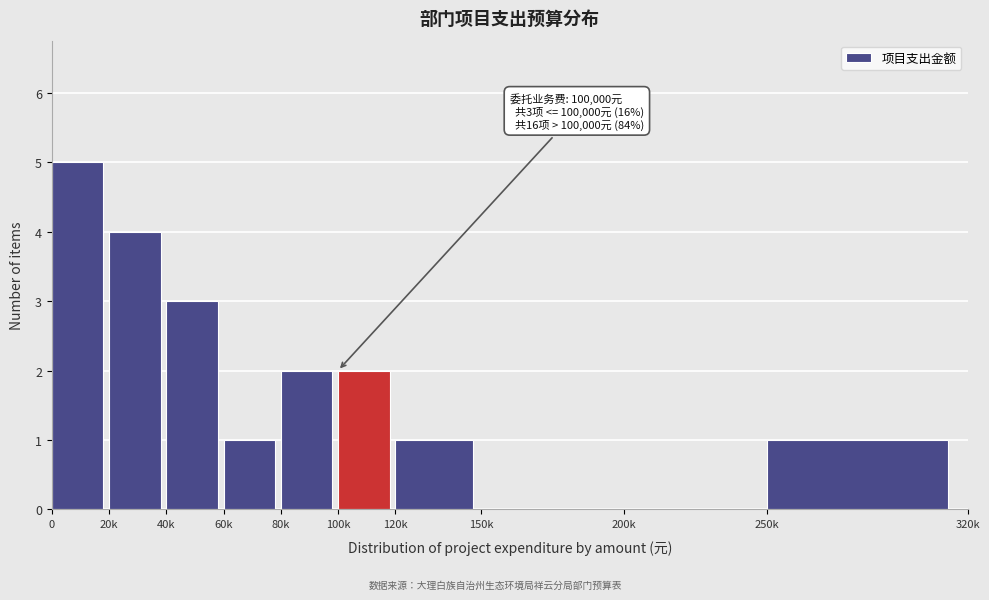

Reading left to right, what are all the values shown in this chart?

0=5	20k=4	40k=3	60k=1	80k=2	100k=2	120k=1	150k=0	200k=0	250k=1